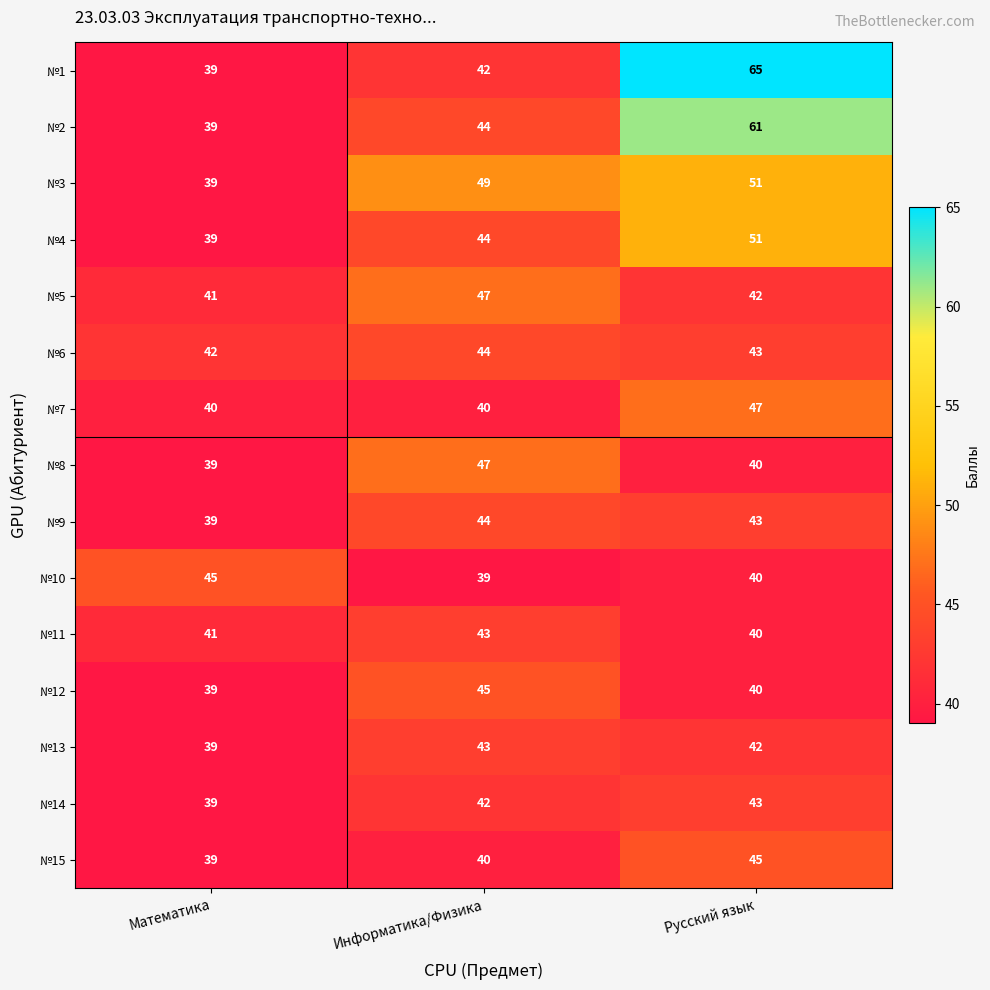

Is it true that №9 equals 43 at Русский язык?

True